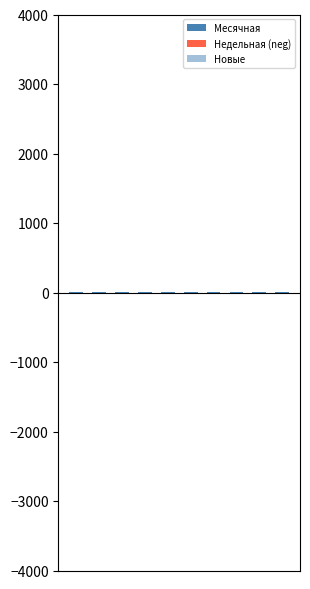

At how many categories does at least one series exceed 2?

10